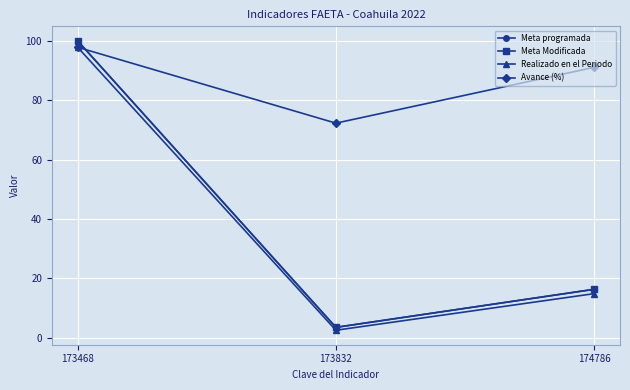

Does the chart have visible grid lines?

Yes